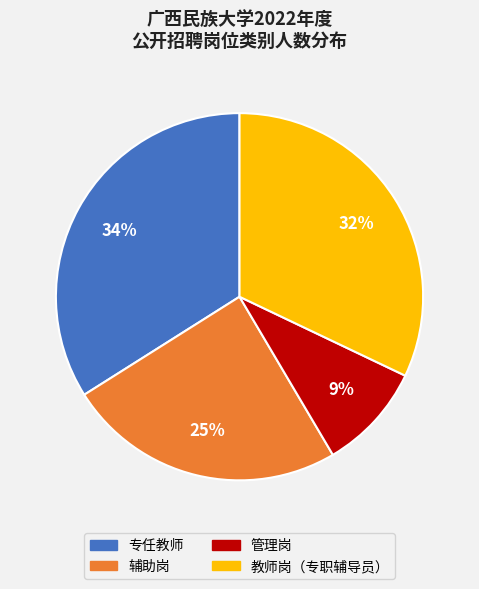

To the nearest percent, what percentage of the pie is 管理岗?

9%